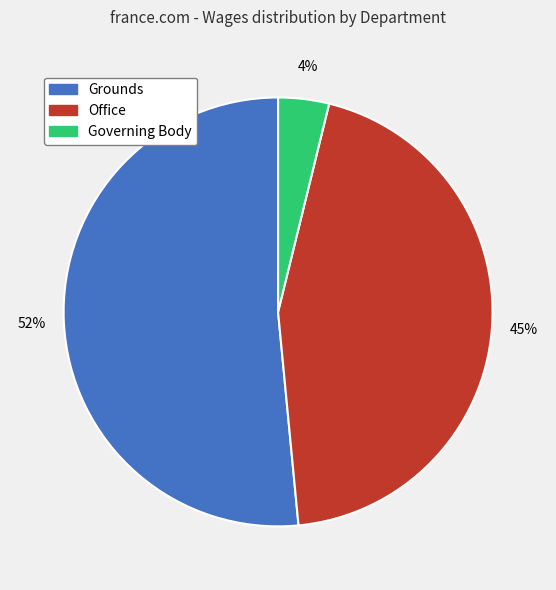

Do Grounds and Office together represent more than half of the pie?

Yes